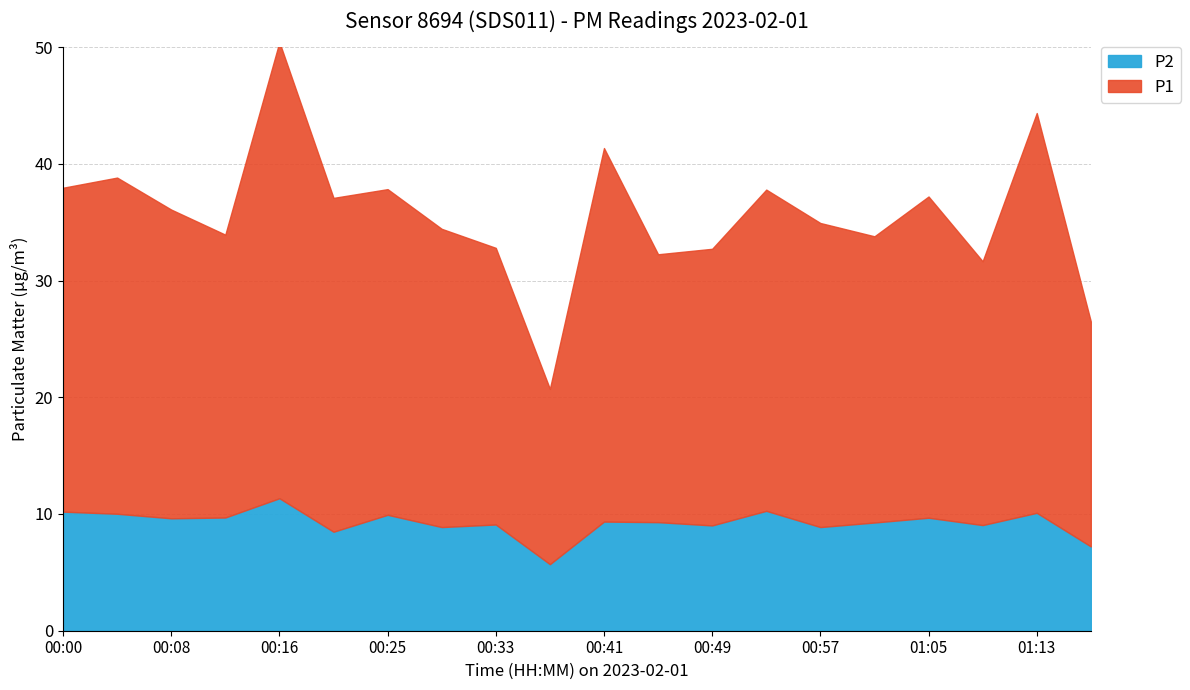

Reading right to left, list all the values displayed in this chart.

P1: 19.3	34.2	22.6	27.5	24.5	26.1	27.5	23.7	22.9	32.0	15.0	23.7	25.6	27.9	28.6	39.1	24.2	26.4	28.8	27.8
P2: 7.2	10.1	9.1	9.7	9.3	8.9	10.3	9.0	9.3	9.3	5.7	9.1	8.9	9.9	8.5	11.3	9.7	9.6	10.0	10.2